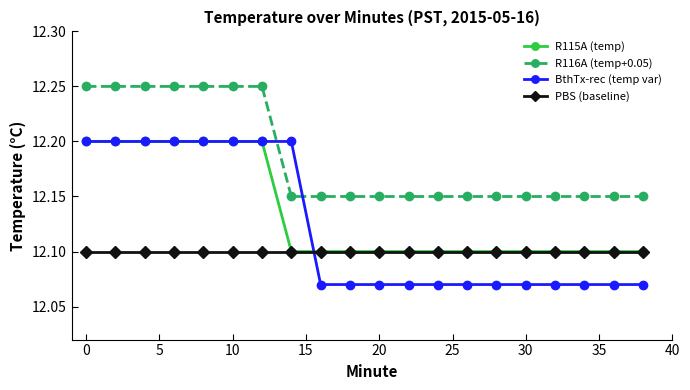

True or false: R116A (temp+0.05) and PBS (baseline) cross at least once.

False